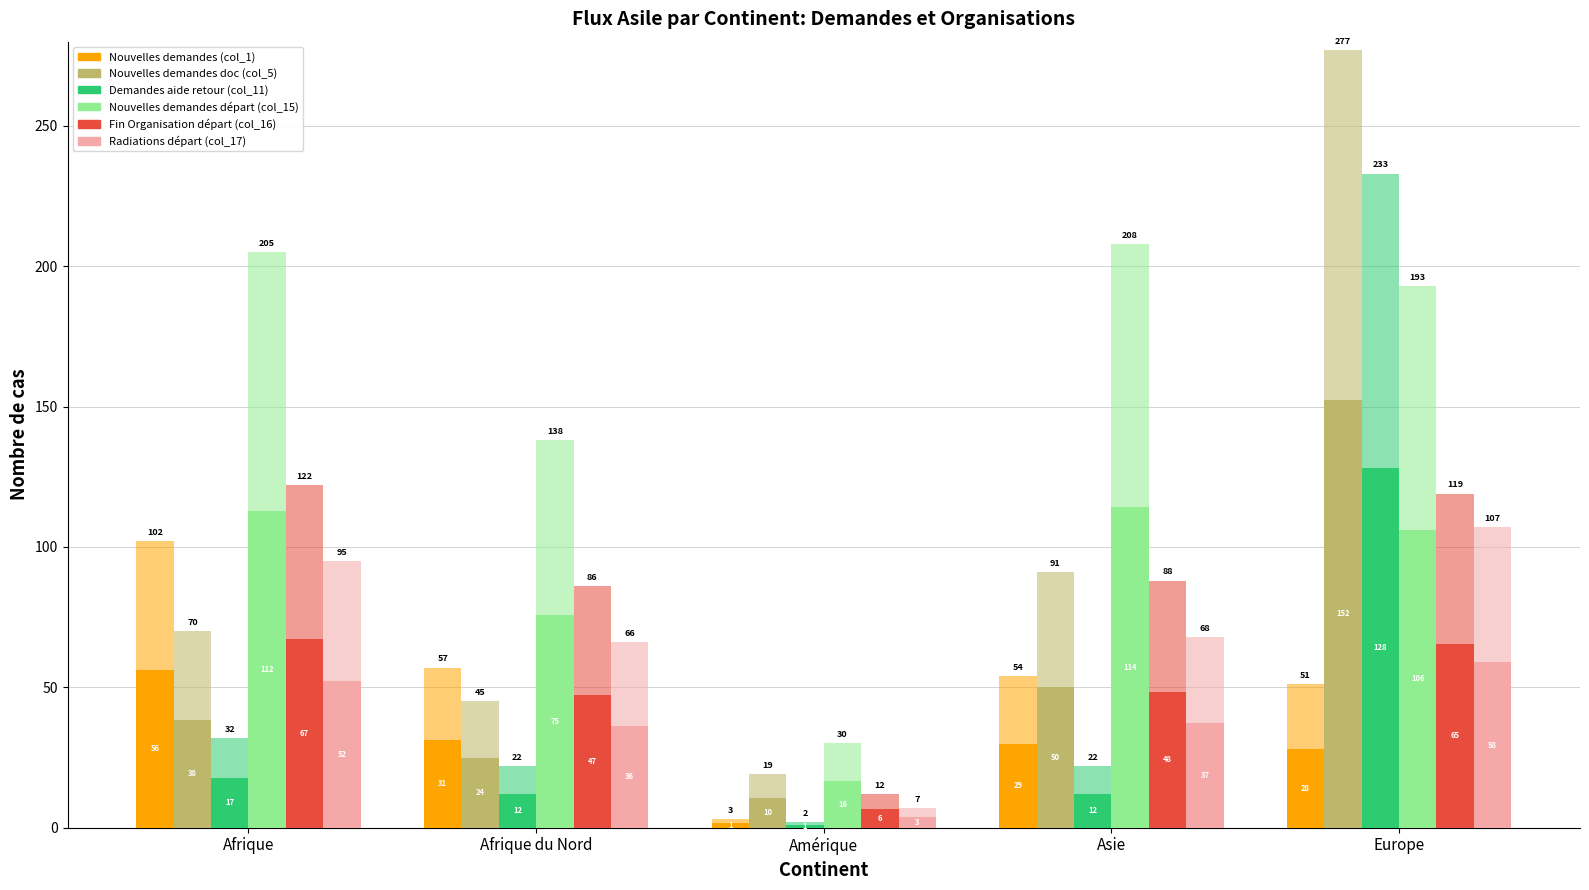

Reading left to right, extract all data points from this chart.

Nouvelles demandes (col_1): Afrique=56.1	Afrique du Nord=31.4	Amérique=1.7	Asie=29.7	Europe=28.1
Nouvelles demandes doc (col_5): Afrique=38.5	Afrique du Nord=24.8	Amérique=10.5	Asie=50.1	Europe=152.4
Demandes aide retour (col_11): Afrique=17.6	Afrique du Nord=12.1	Amérique=1.1	Asie=12.1	Europe=128.2
Nouvelles demandes départ (col_15): Afrique=112.8	Afrique du Nord=75.9	Amérique=16.5	Asie=114.4	Europe=106.2
Fin Organisation départ (col_16): Afrique=67.1	Afrique du Nord=47.3	Amérique=6.6	Asie=48.4	Europe=65.5
Radiations départ (col_17): Afrique=52.3	Afrique du Nord=36.3	Amérique=3.9	Asie=37.4	Europe=58.9